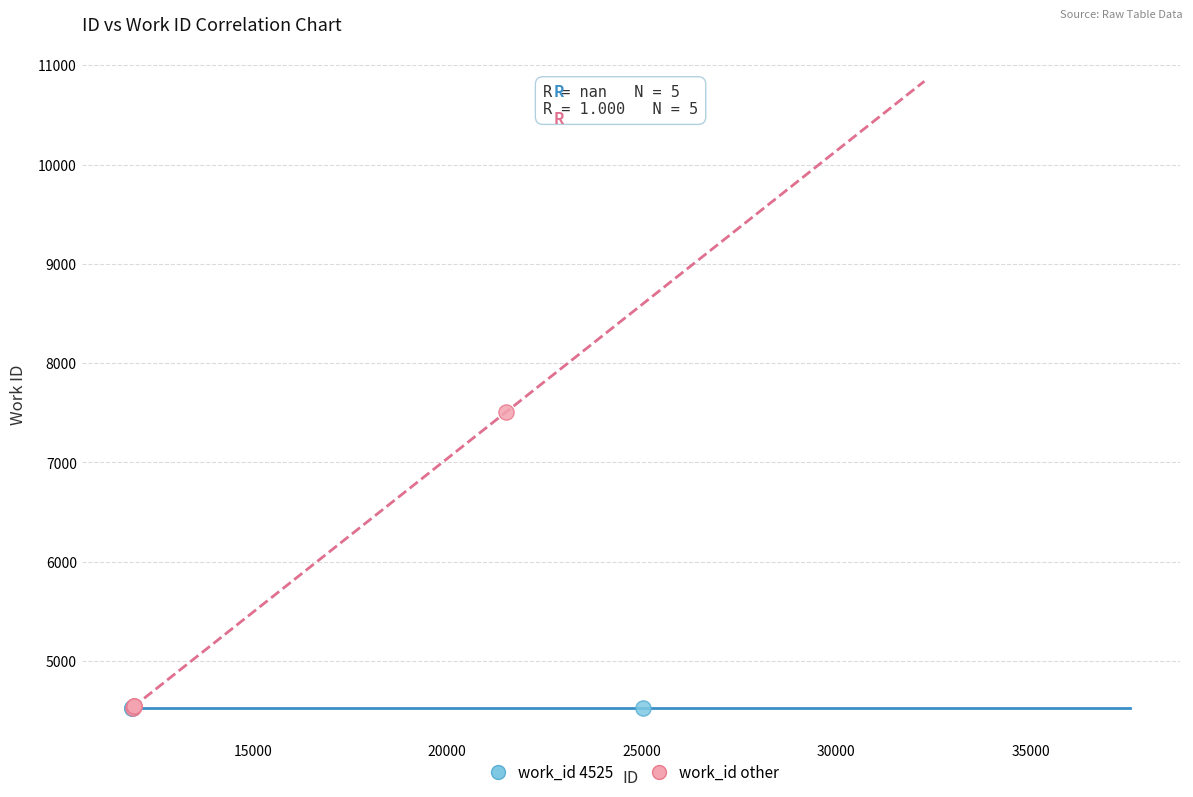

Which series contains the highest Y value?

work_id other